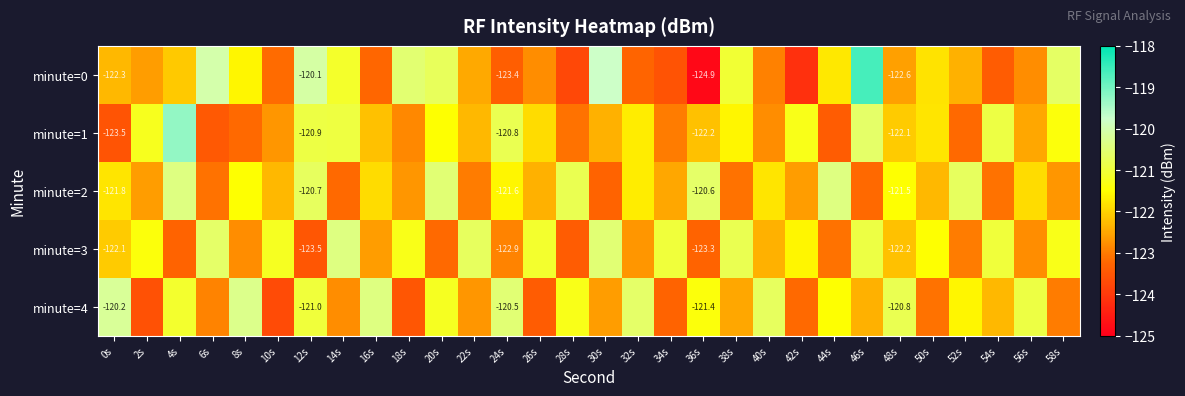

How many values in the minute=1 series exceed -122?

14